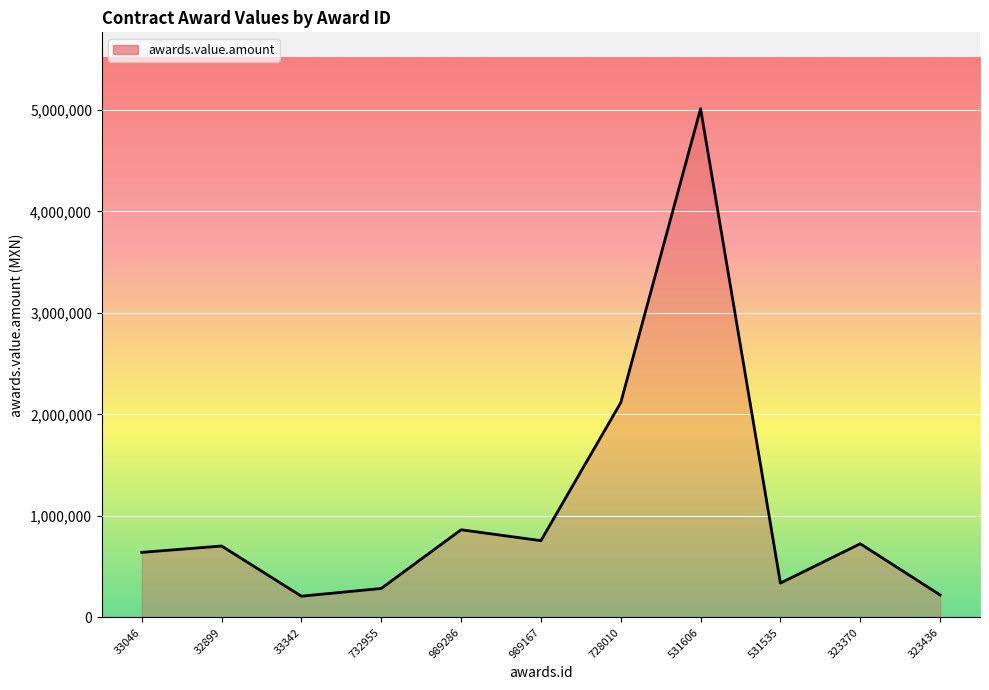

What is the difference between the values at 989286 and 728010?

1252898.8